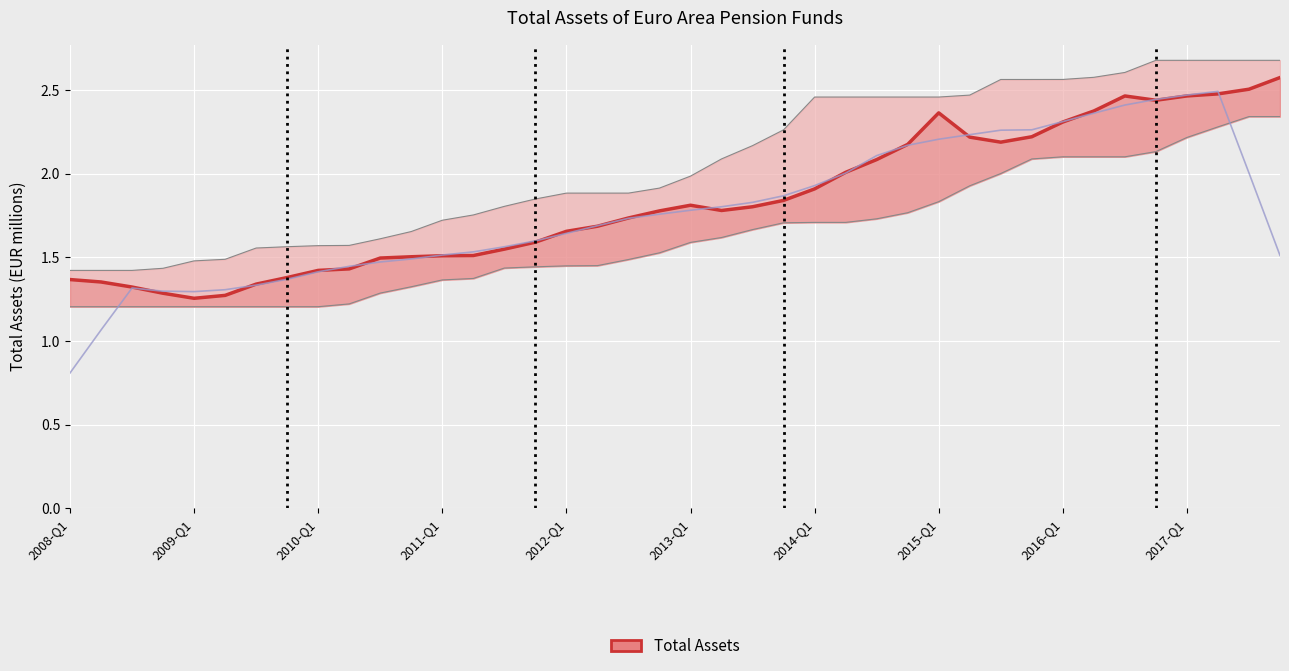

How many series are shown in this chart?

1